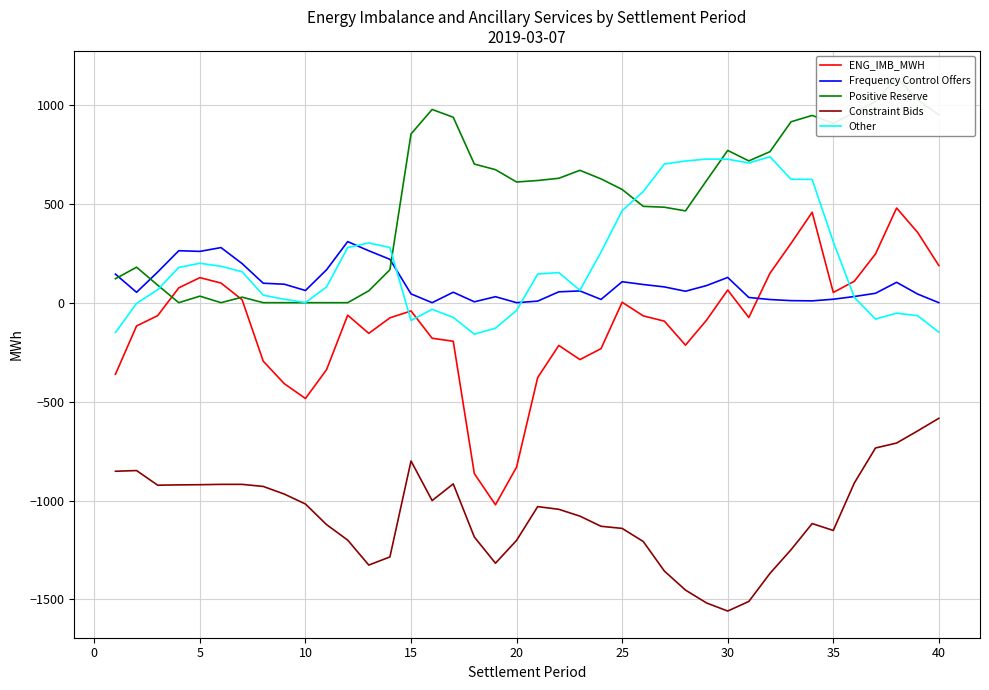

What is the minimum value for Other?

-159.4